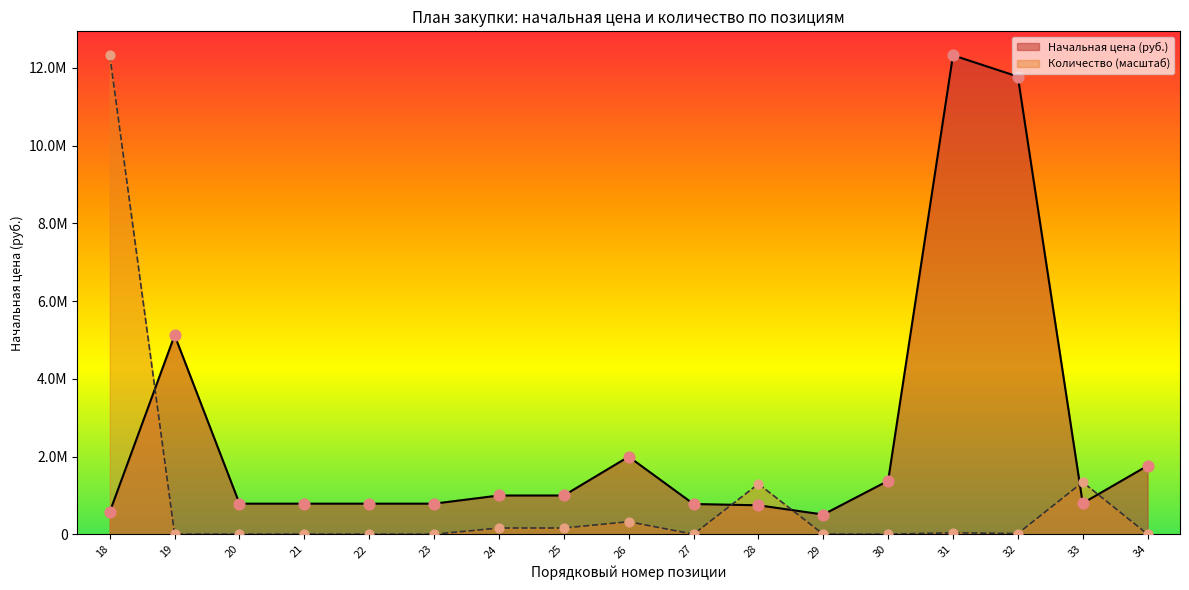

Which series has the widest spread of Y values?

Количество